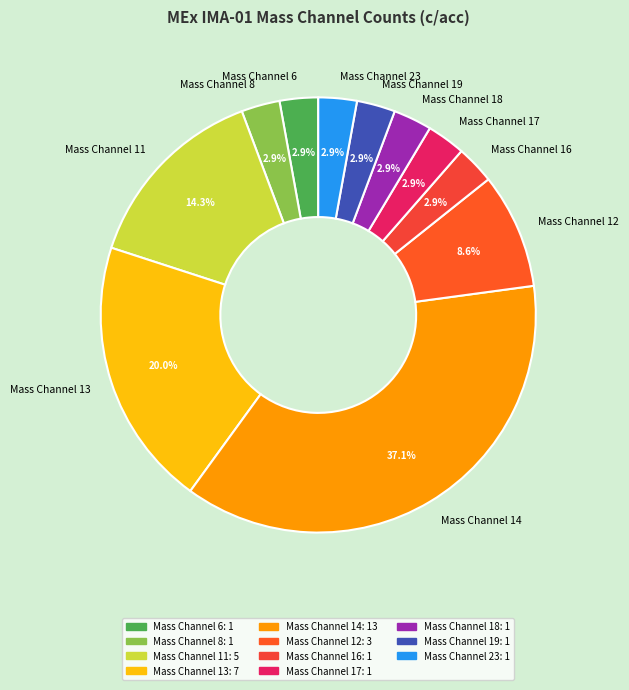

To the nearest percent, what portion does Mass Channel 23 represent?

3%